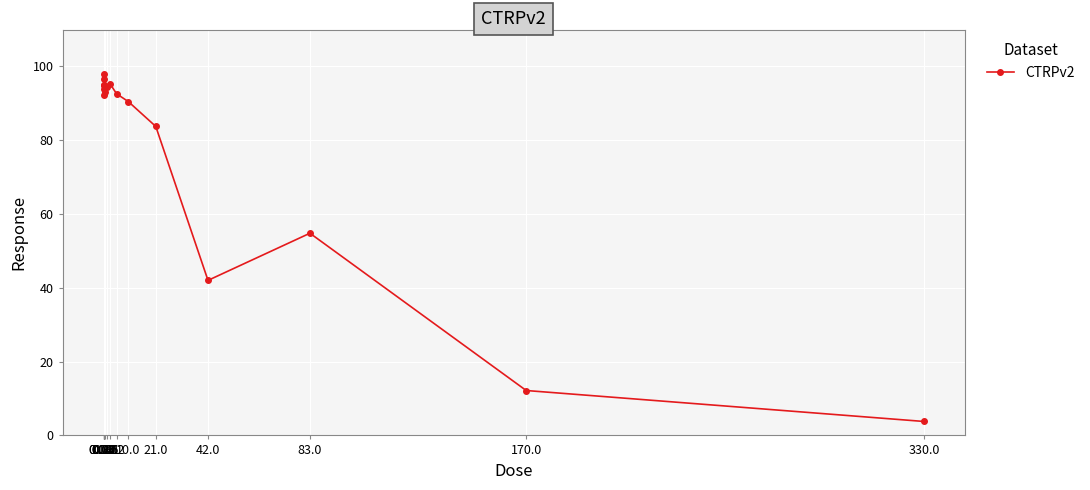

What is the difference between the maximum and minimum values?

94.2